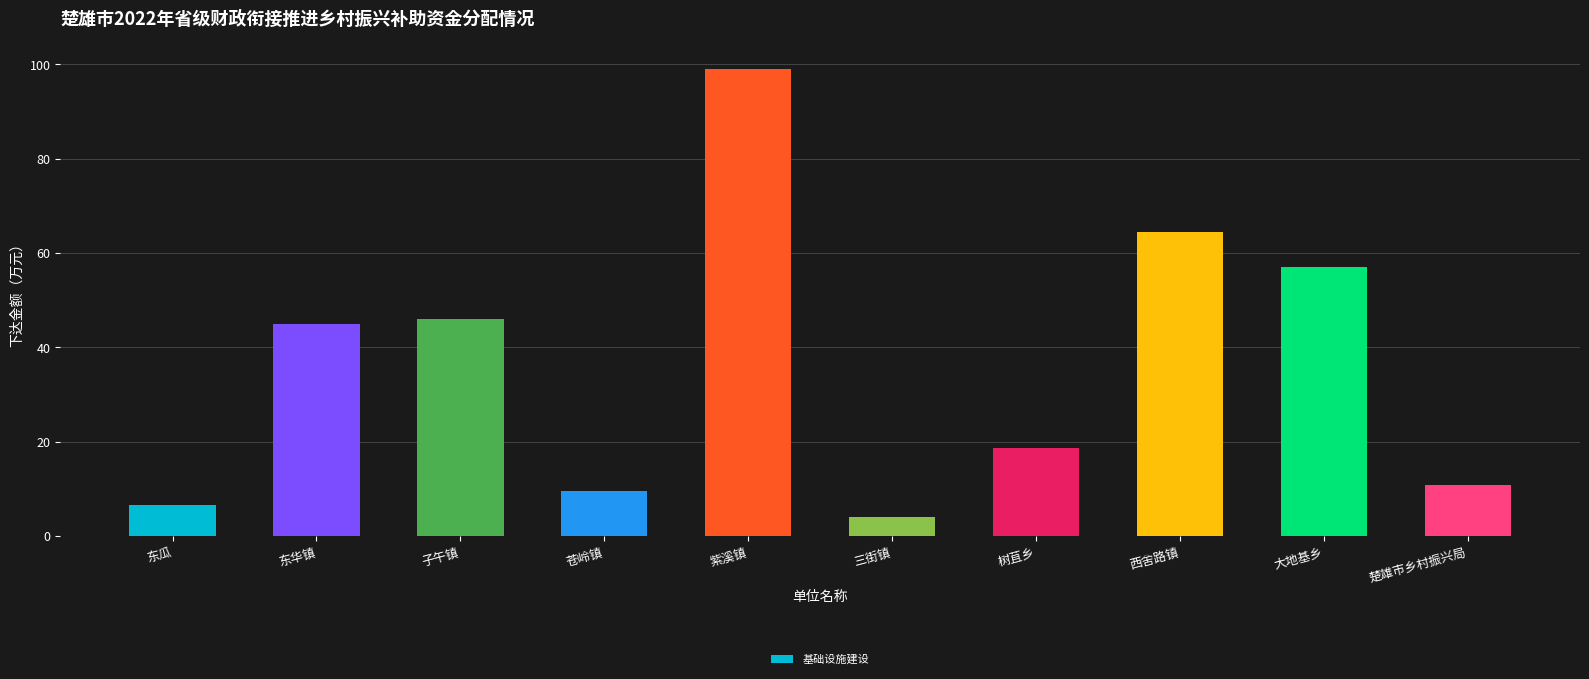

Reading left to right, what are all the values shown in this chart?

东瓜=6.5	东华镇=45.0	子午镇=46.0	苍岭镇=9.6	紫溪镇=99.0	三街镇=4.0	树苴乡=18.7	西舍路镇=64.4	大地基乡=57.0	楚雄市乡村振兴局=10.8